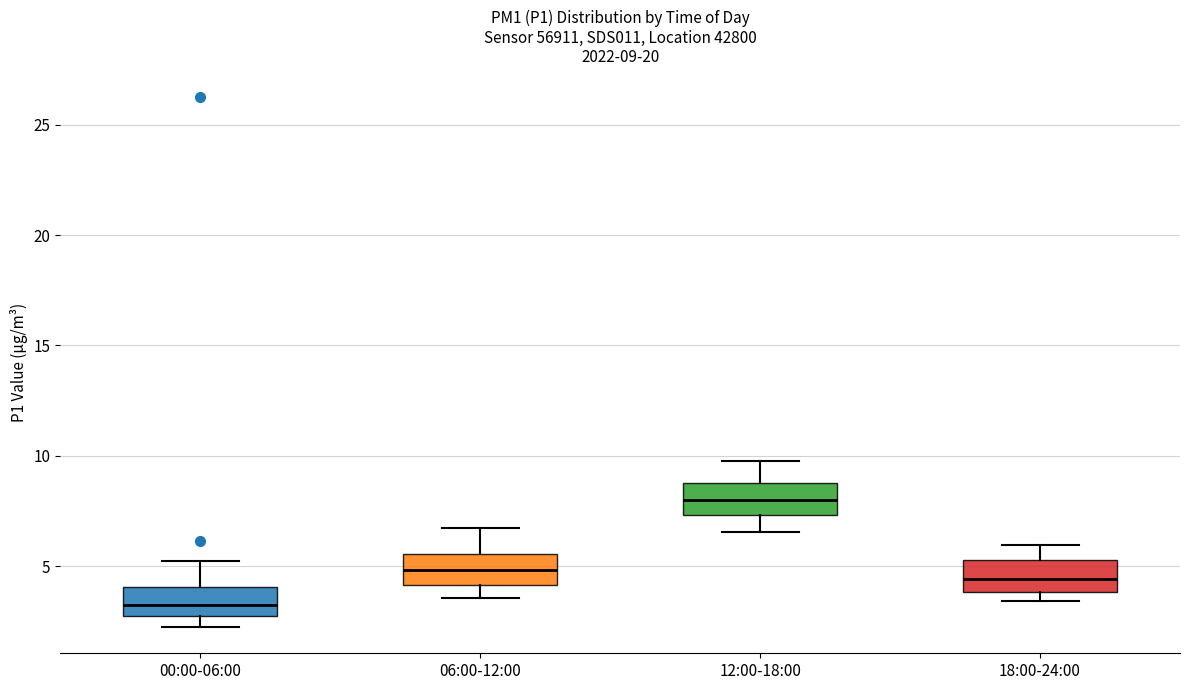

Which box's median line is the lowest?

00:00-06:00